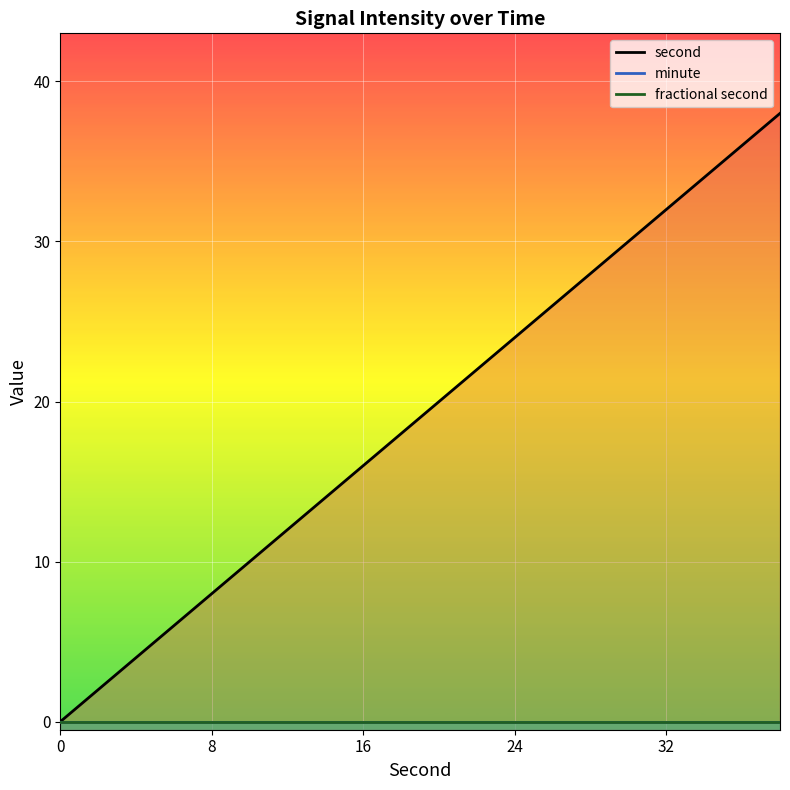

What is the difference between the highest and lowest values at 18?

18